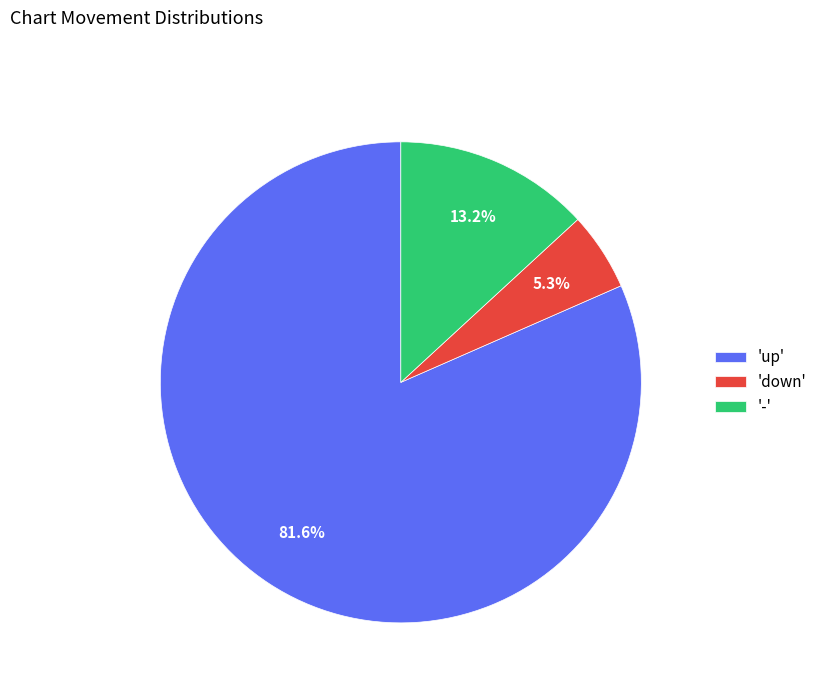

Which category has the smallest portion of the pie?

'down'